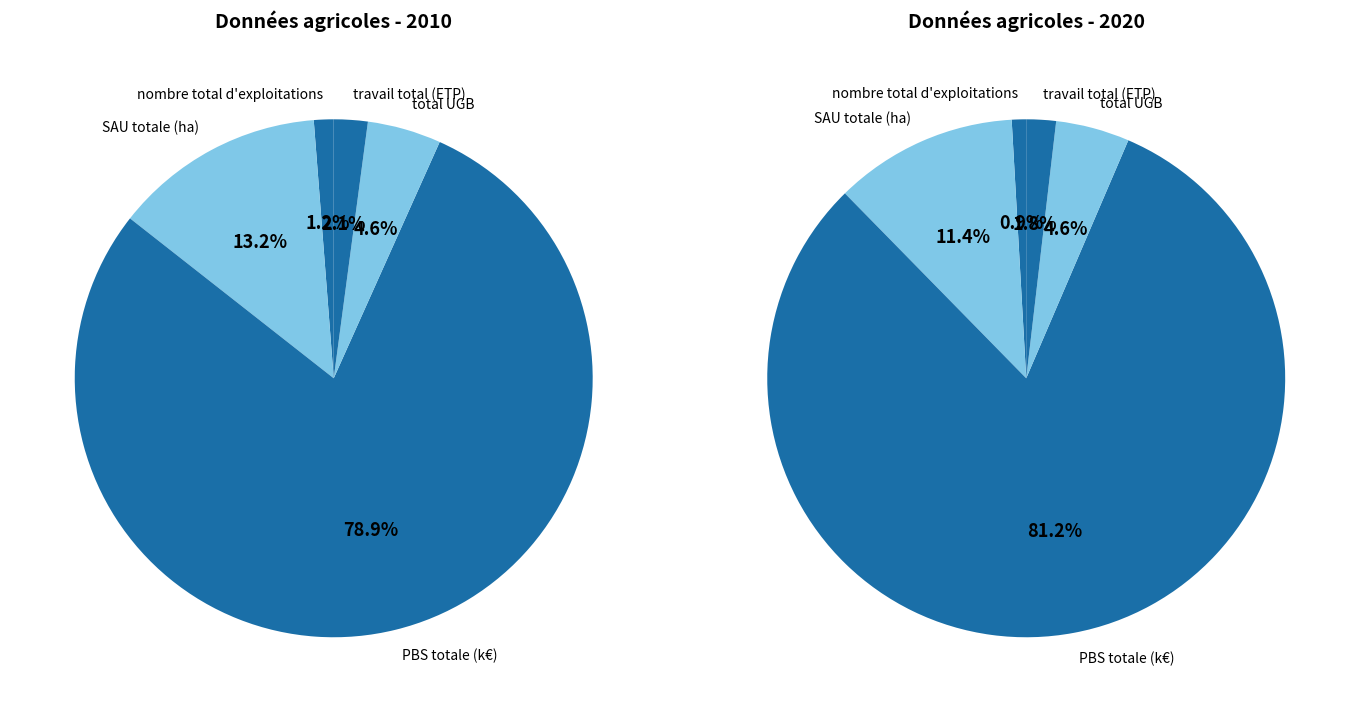

To the nearest percent, what is the average slice percentage?

20%